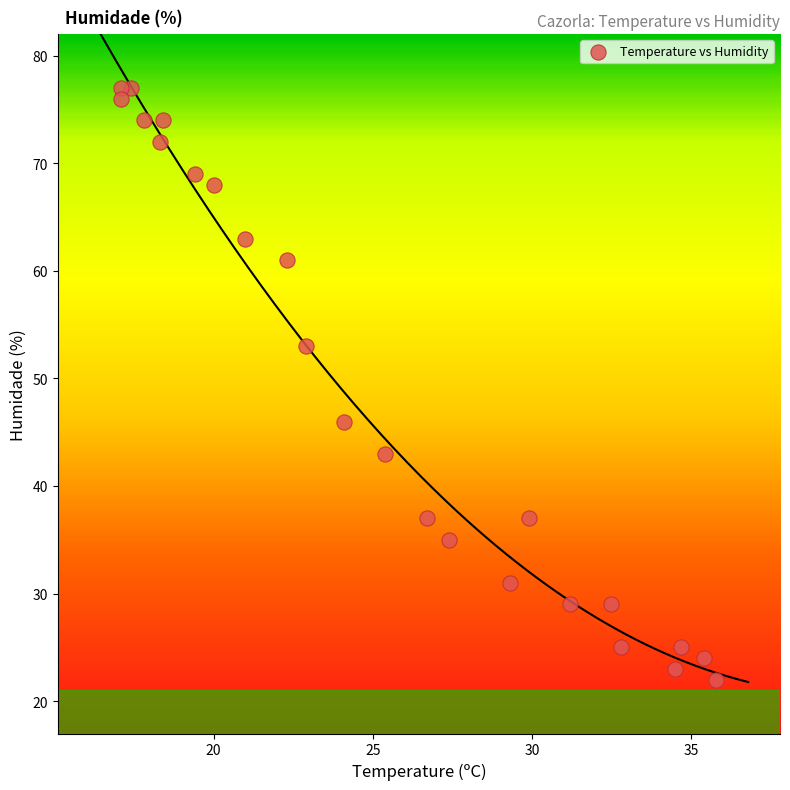

What Y value in the scatter plot is closest to 49?

46